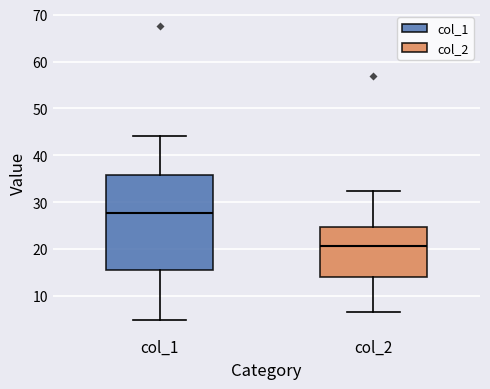

Reading left to right, transcribe this box plot: for each box, give where its median line is, the range the box spans, and where its two whiskers end, as read against the y-axis. The values are not printed on the chart, so give them approximately, as read against the axis.

col_1: median 28, box 15 to 36, whiskers 5 to 44
col_2: median 21, box 14 to 25, whiskers 7 to 32